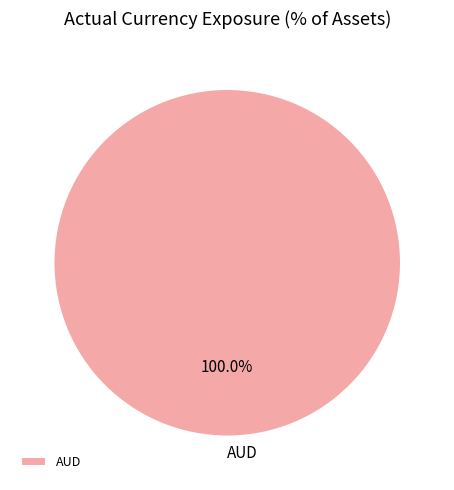

Is there a majority slice in this chart?

Yes